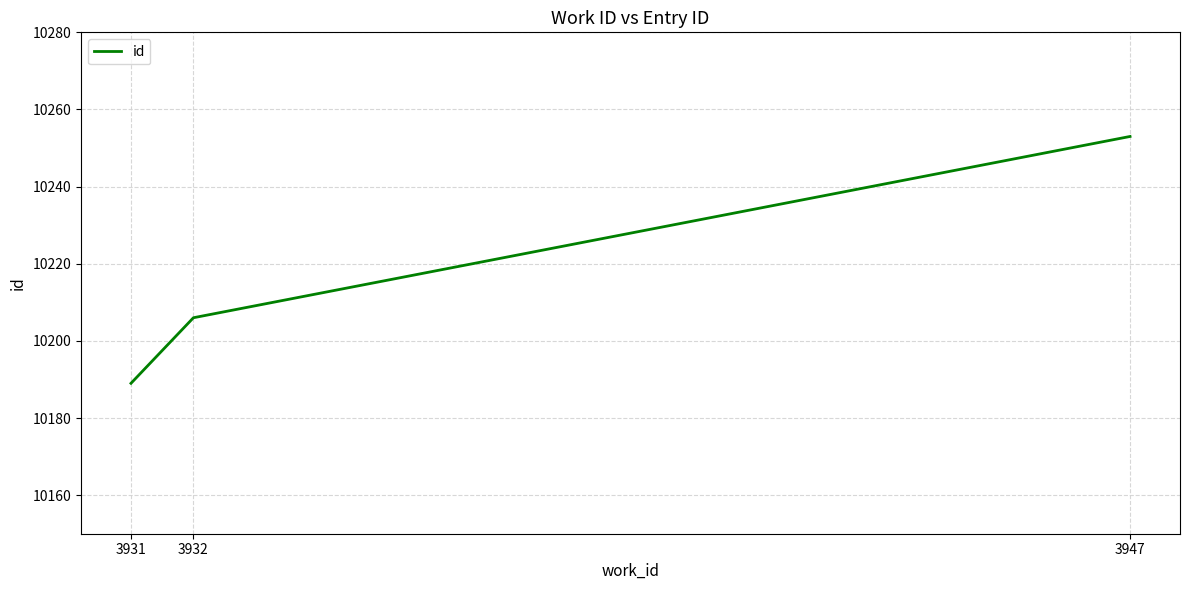

Reading left to right, extract all data points from this chart.

10189	10206	10253